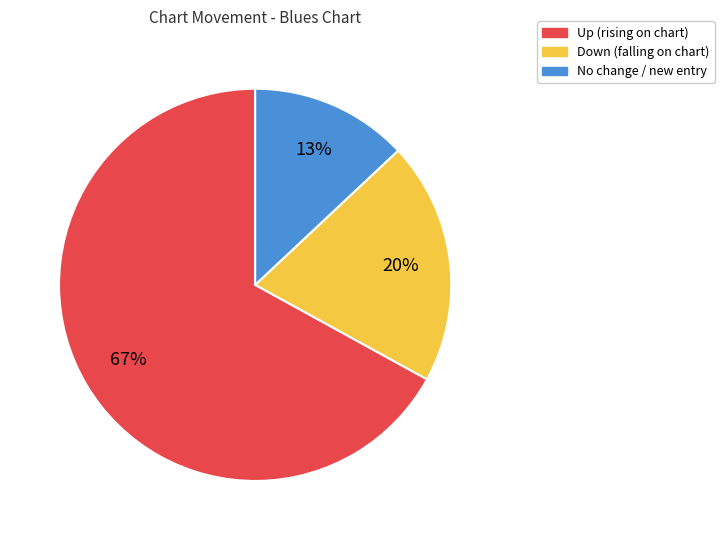

To the nearest percent, what is the average slice percentage?

33%